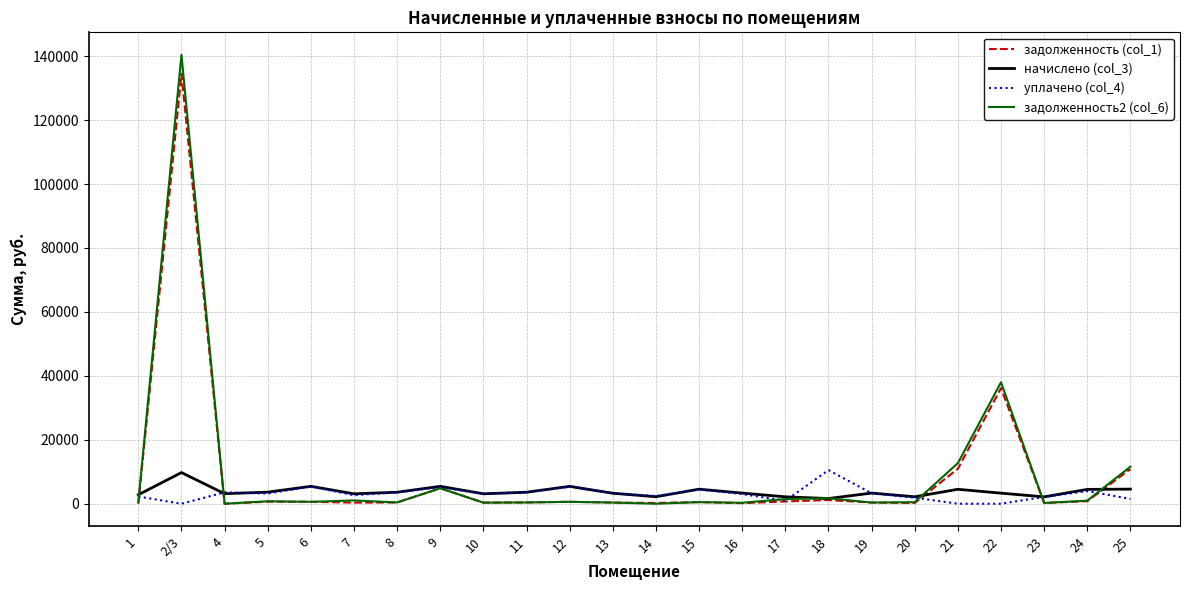

At which category is the sum across all series the highest?

2/3